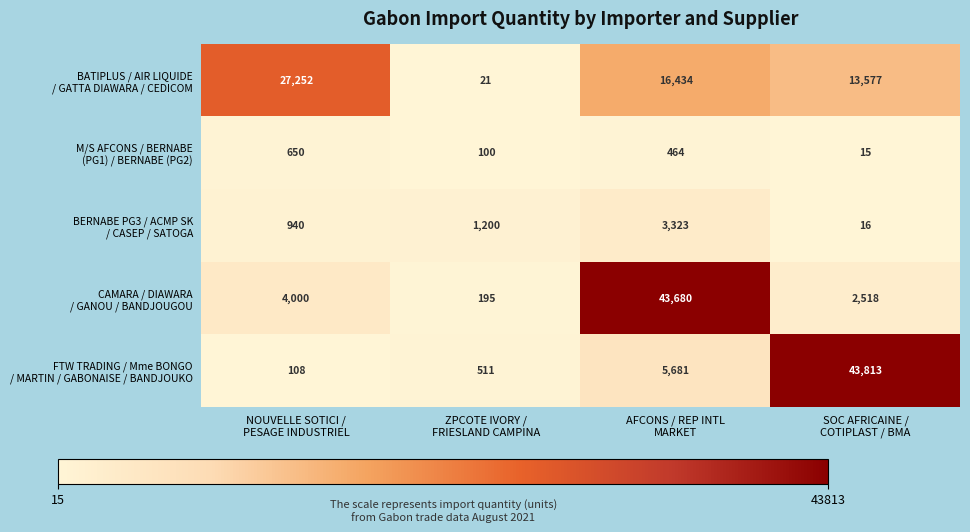

What is the smallest value displayed?

15